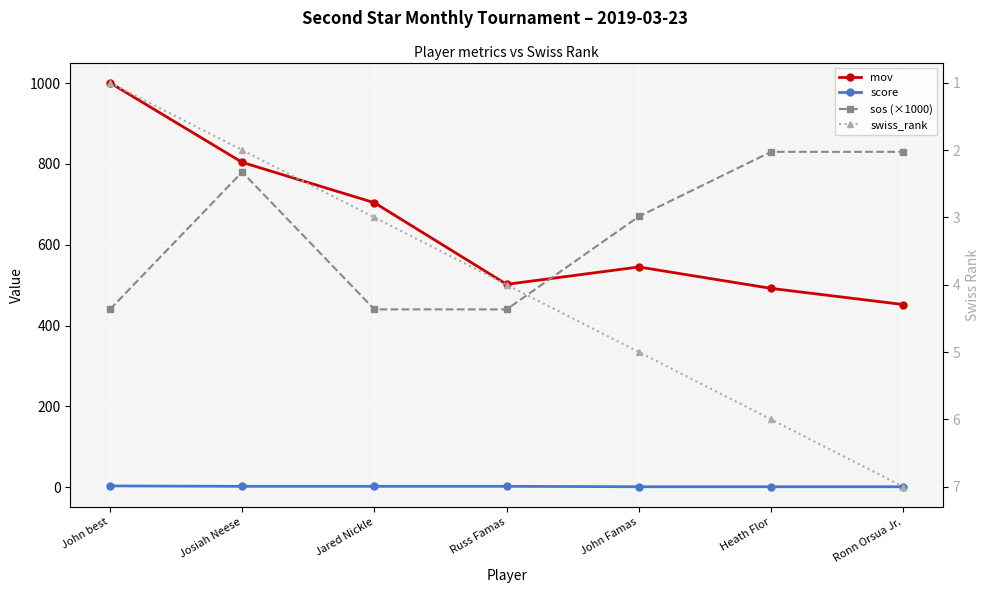

How many lines are shown in the chart?

4